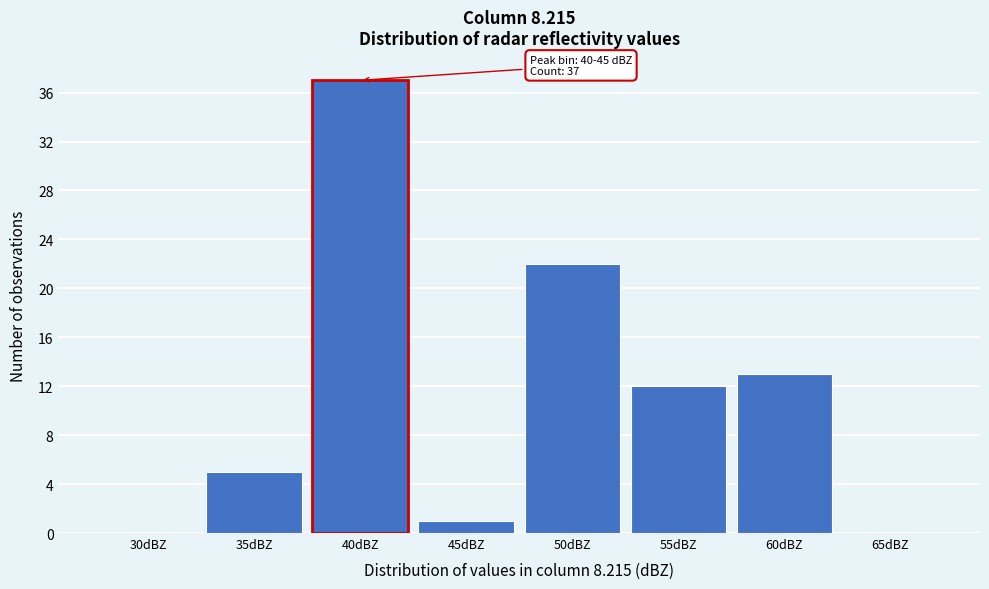

Reading right to left, what are all the values shown in this chart?

65dBZ=0	60dBZ=13	55dBZ=12	50dBZ=22	45dBZ=1	40dBZ=37	35dBZ=5	30dBZ=0